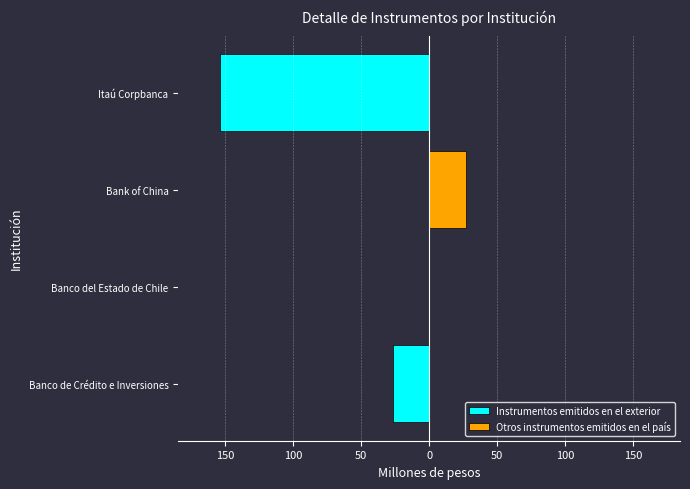

Which series has the largest total across all categories?

Otros instrumentos emitidos en el país